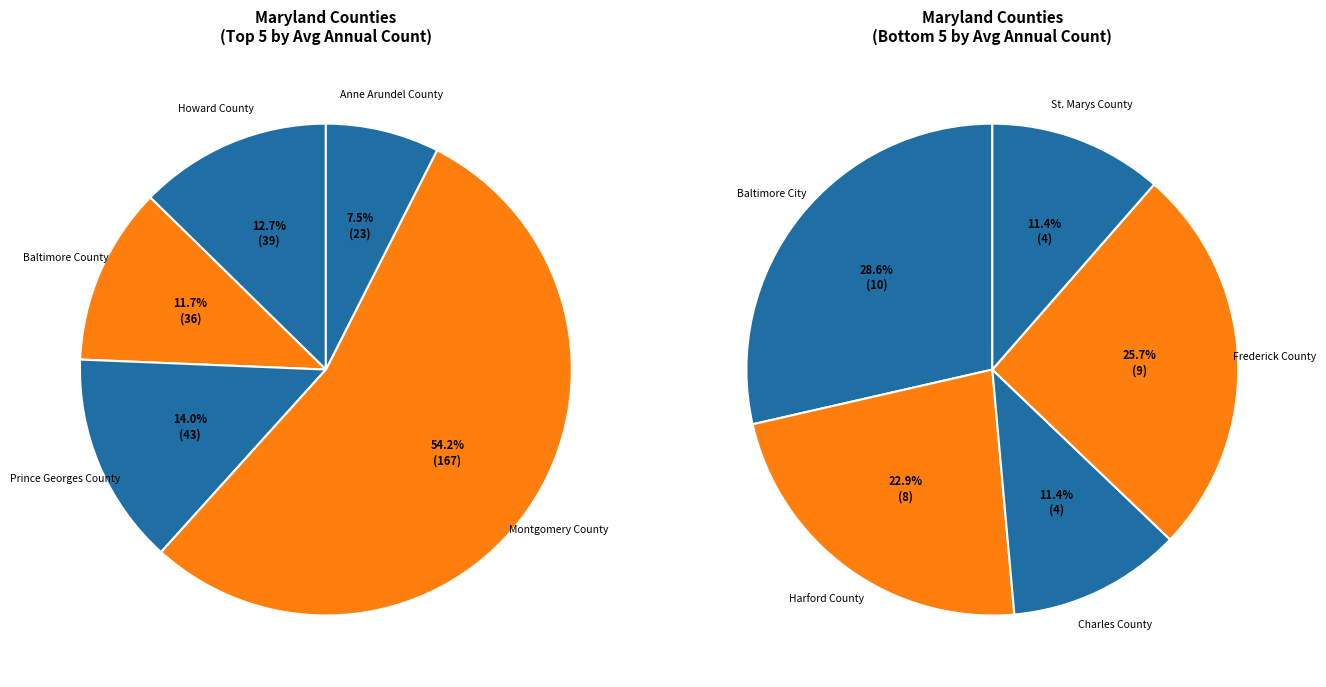

How many slices are in this pie chart?

10